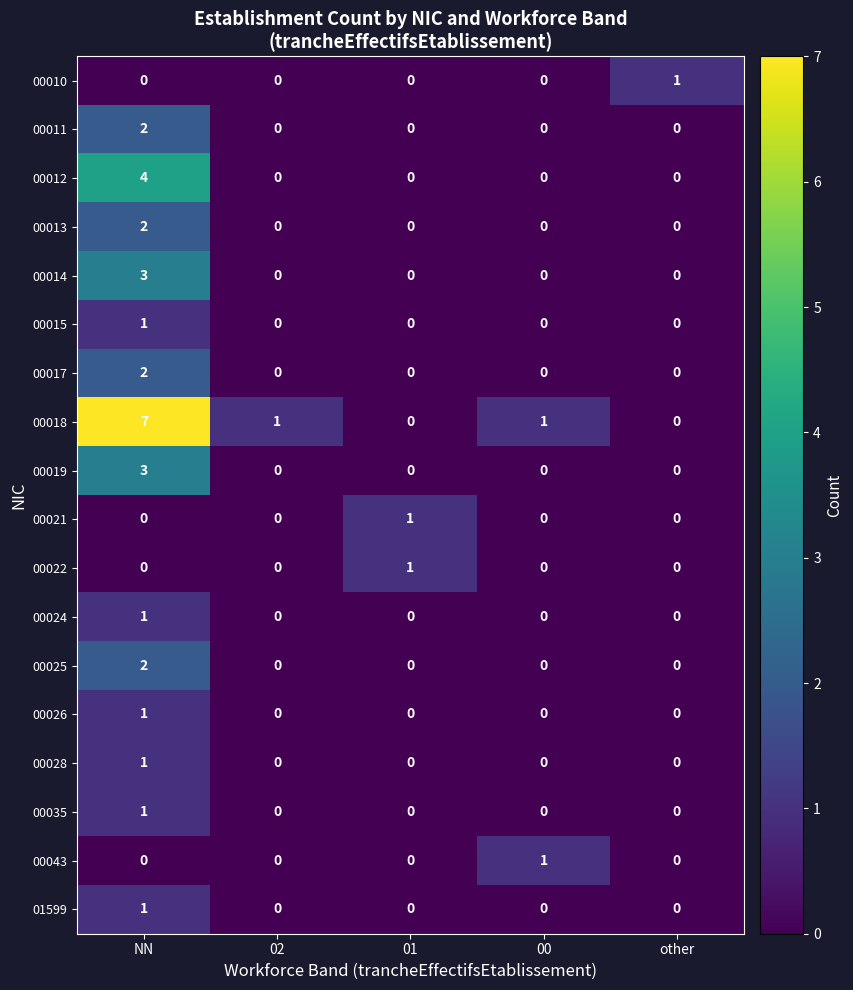

Between NN and 00, which series saw the biggest shift?

00018